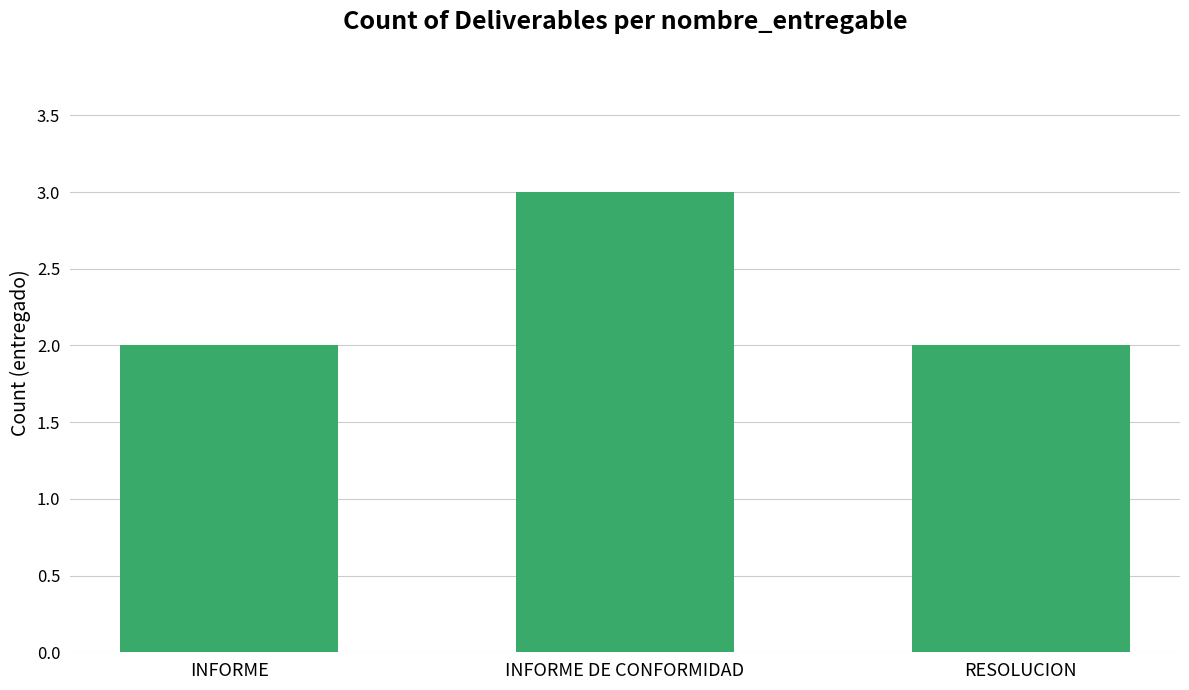

Reading left to right, extract all data points from this chart.

INFORME=2	INFORME DE CONFORMIDAD=3	RESOLUCION=2